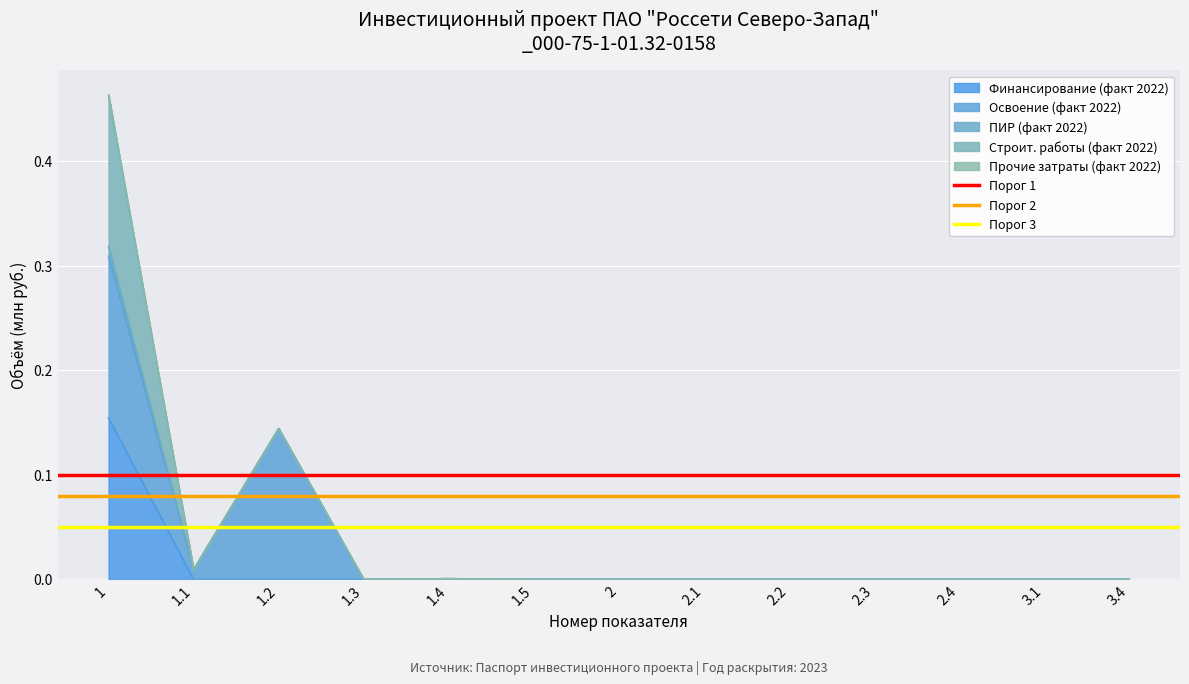

What is the minimum value for Порог 1?

0.1